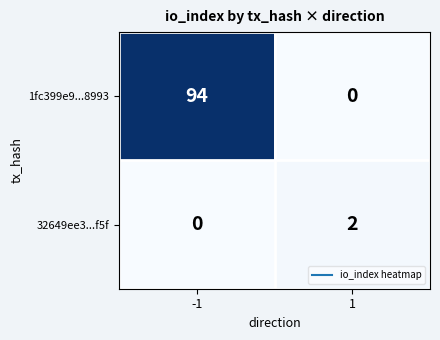

Count the number of categories in the chart.

2